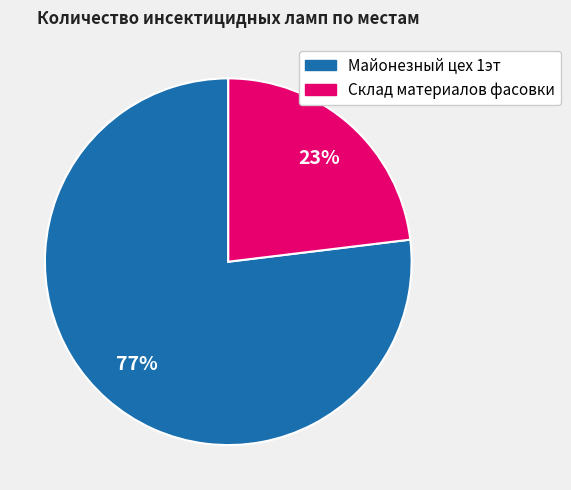

Between Майонезный цех 1эт and Склад материалов фасовки, which is larger?

Майонезный цех 1эт